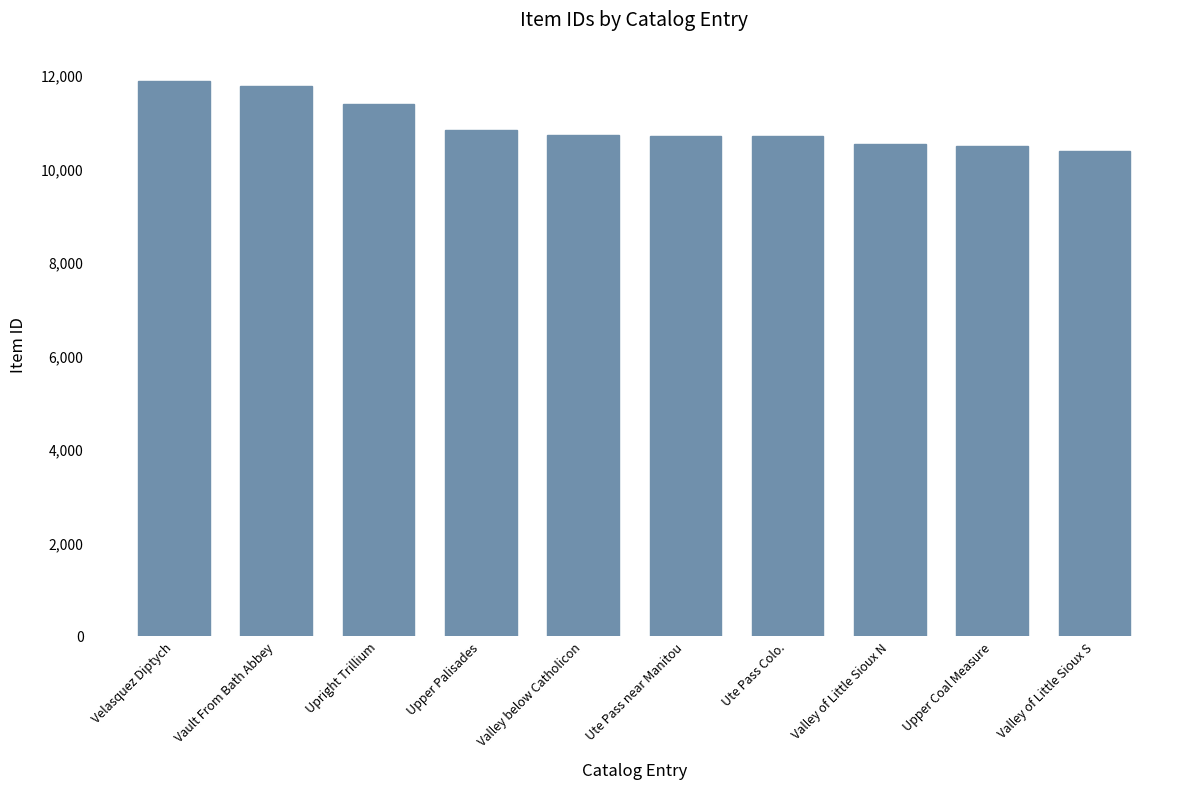

Does the chart contain any negative values?

No